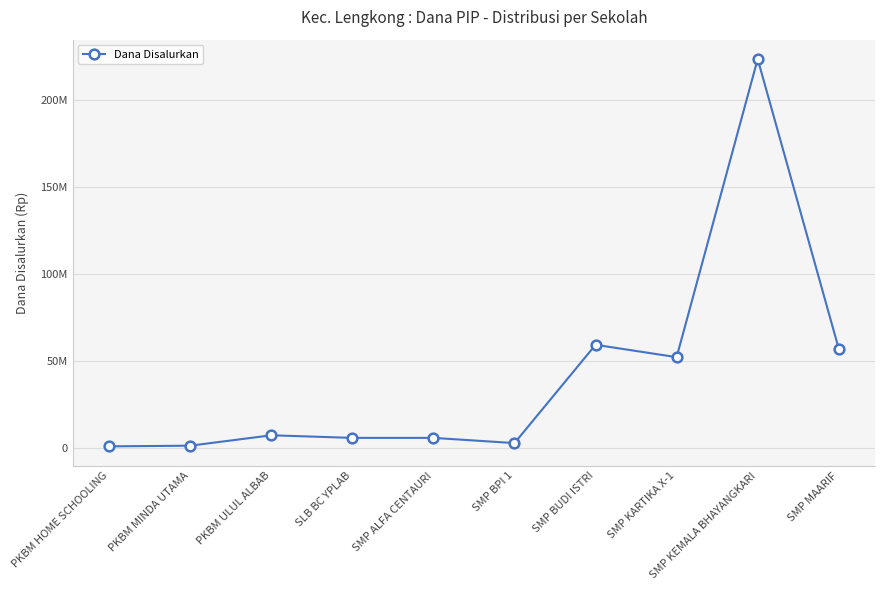

Rank the categories by value from lowest to highest.

PKBM HOME SCHOOLING, PKBM MINDA UTAMA, SMP BPI 1, SLB BC YPLAB, SMP ALFA CENTAURI, PKBM ULUL ALBAB, SMP KARTIKA X-1, SMP MAARIF, SMP BUDI ISTRI, SMP KEMALA BHAYANGKARI